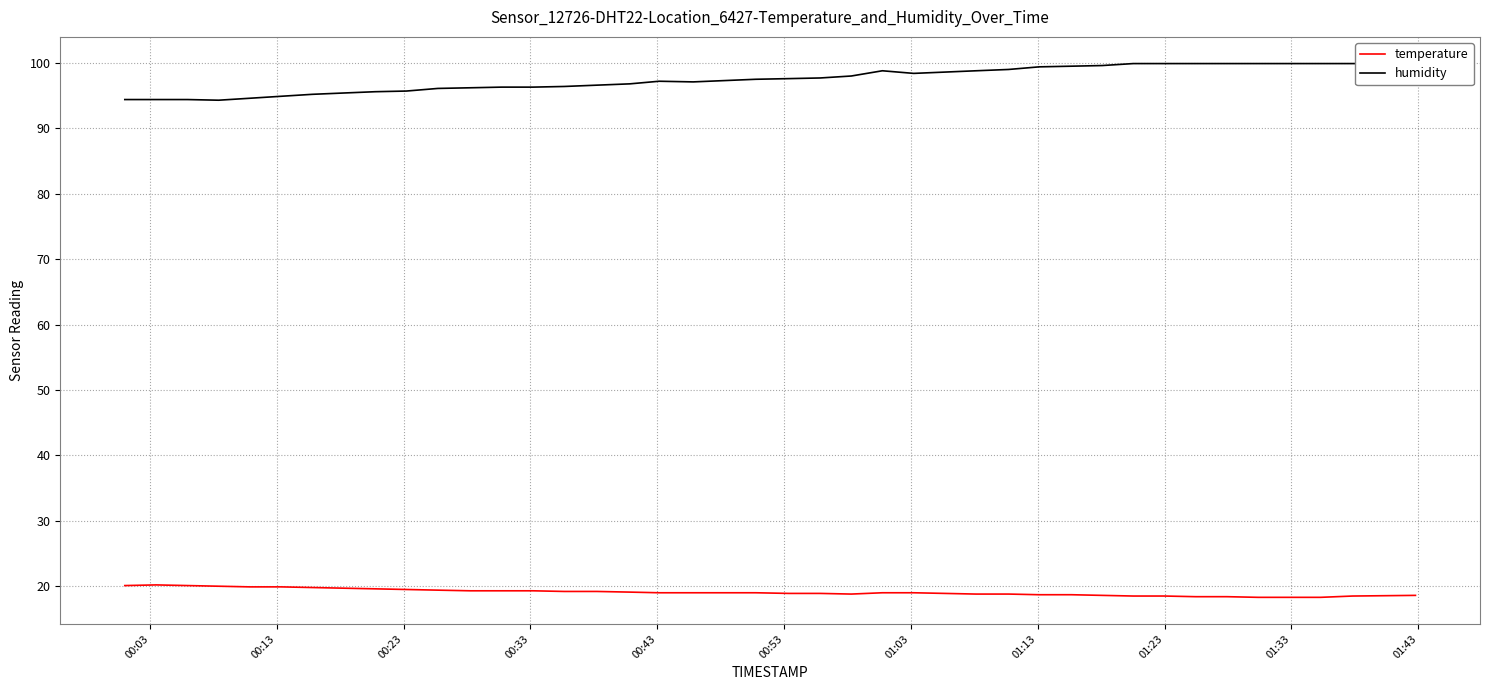

What is the minimum value for temperature?

18.3